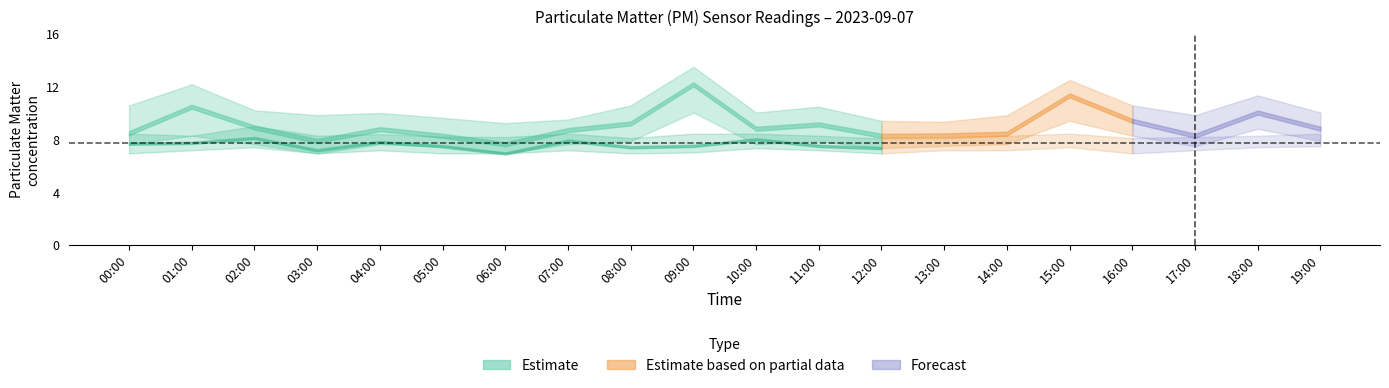

At which label is P2 closest to 7?

06:00